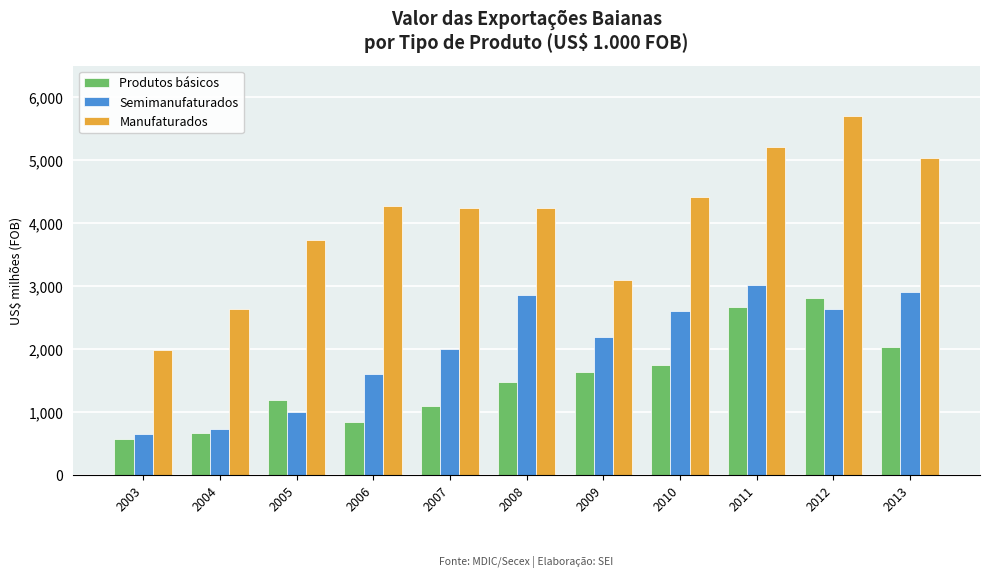

Rank the series by their maximum value, from lowest to highest.

Produtos básicos, Semimanufaturados, Manufaturados